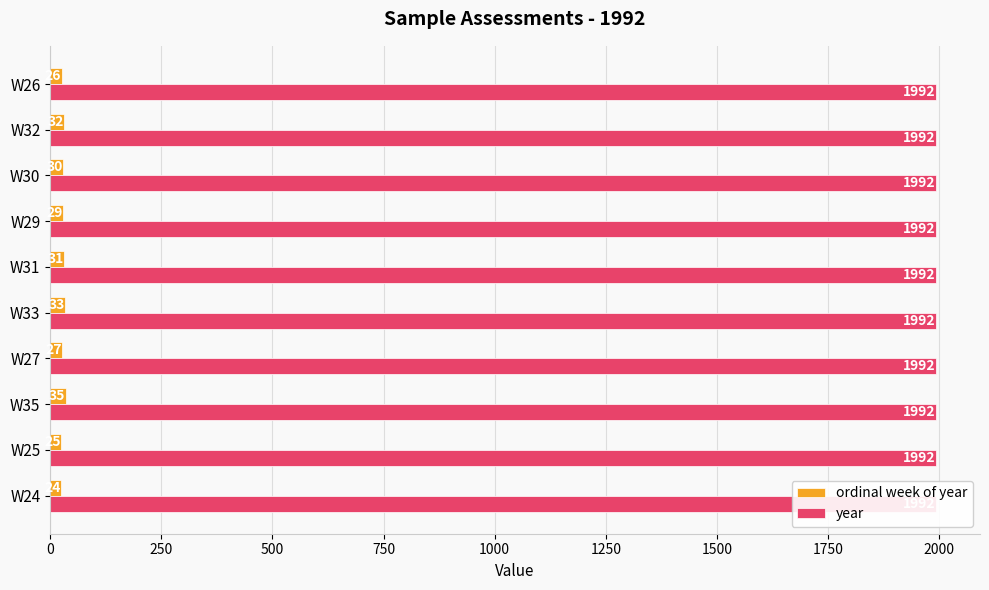

The value of ordinal week of year at W27 is 44.5. True or false?

False